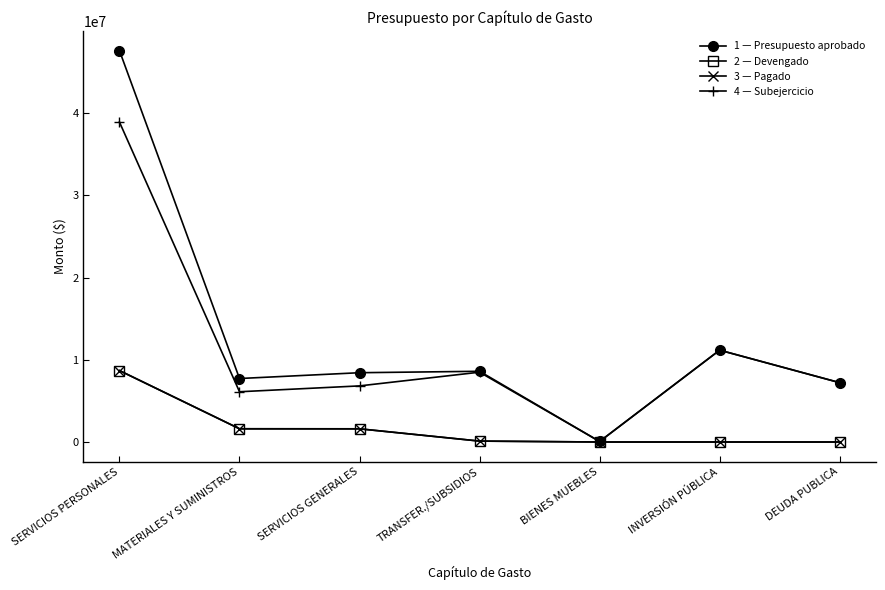

How many lines are shown in the chart?

4